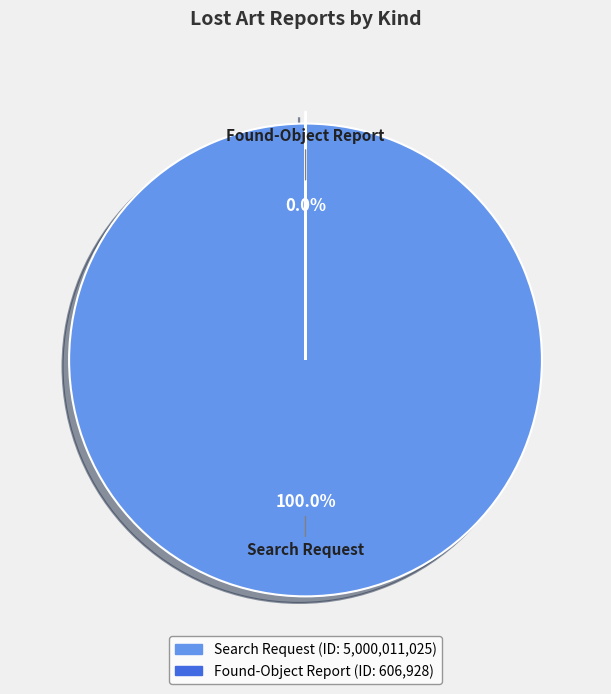

What is the largest slice in the pie chart?

Search Request